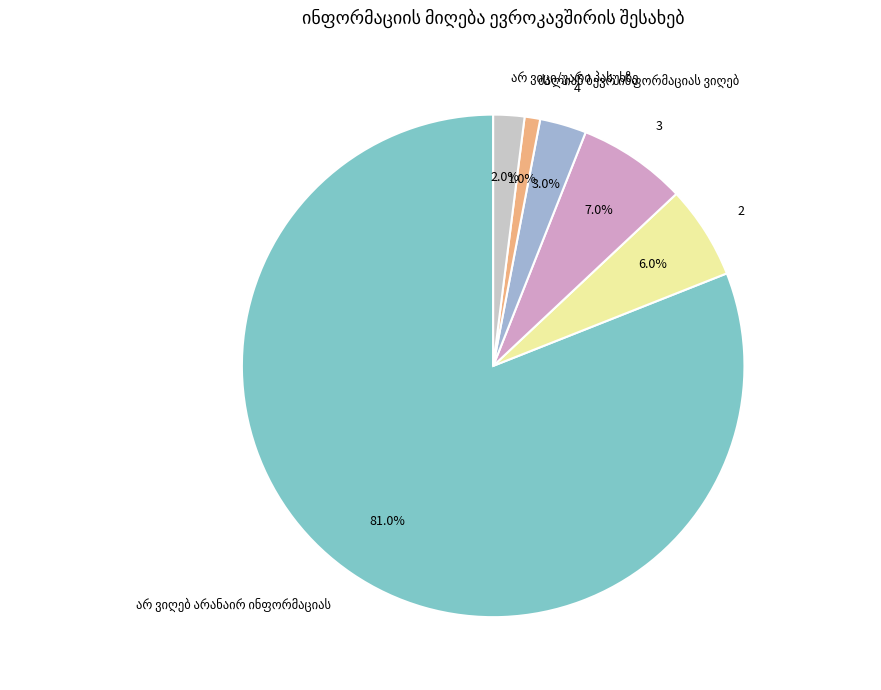

Is it true that 4 is 3% of the pie?

True